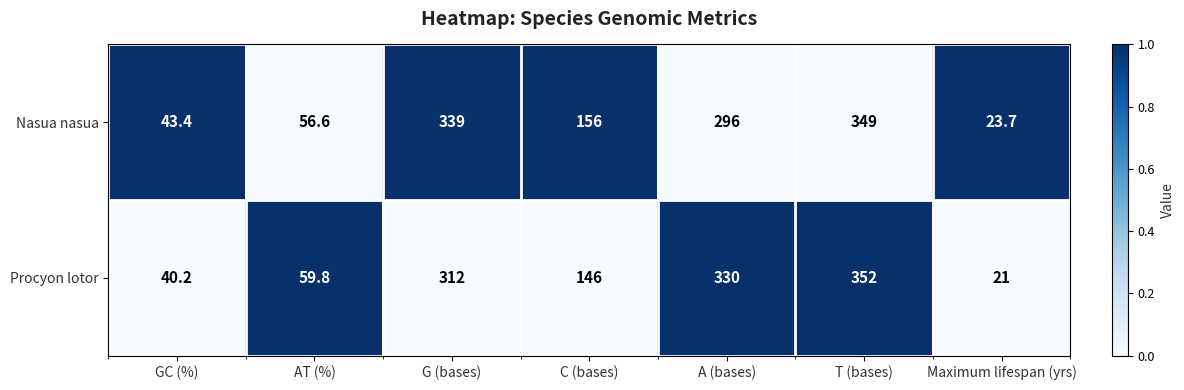

What is the difference between the highest and lowest values at Maximum lifespan (yrs)?

2.7